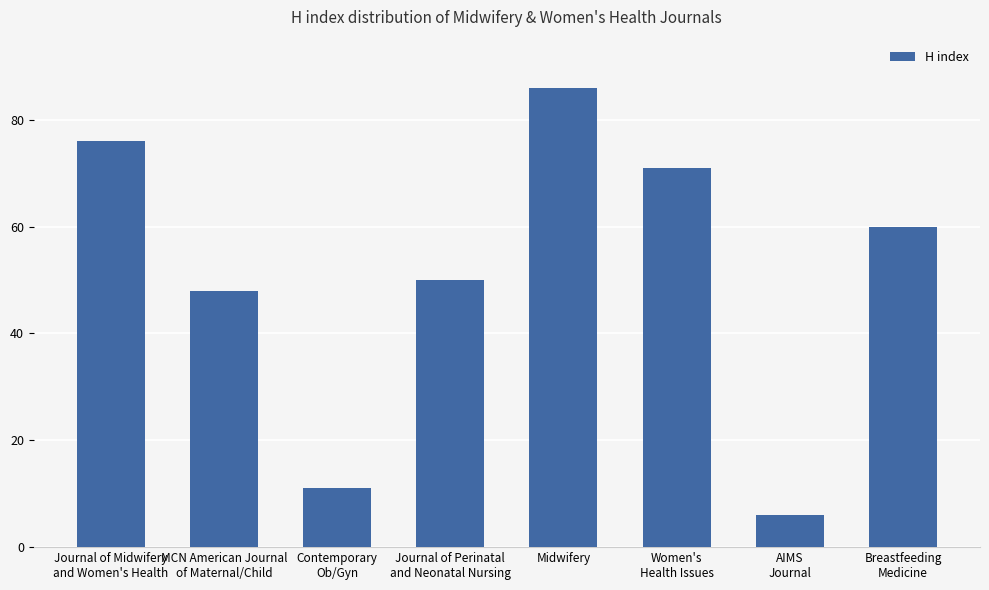

Reading left to right, transcribe all the data shown in this chart.

76	48	11	50	86	71	6	60